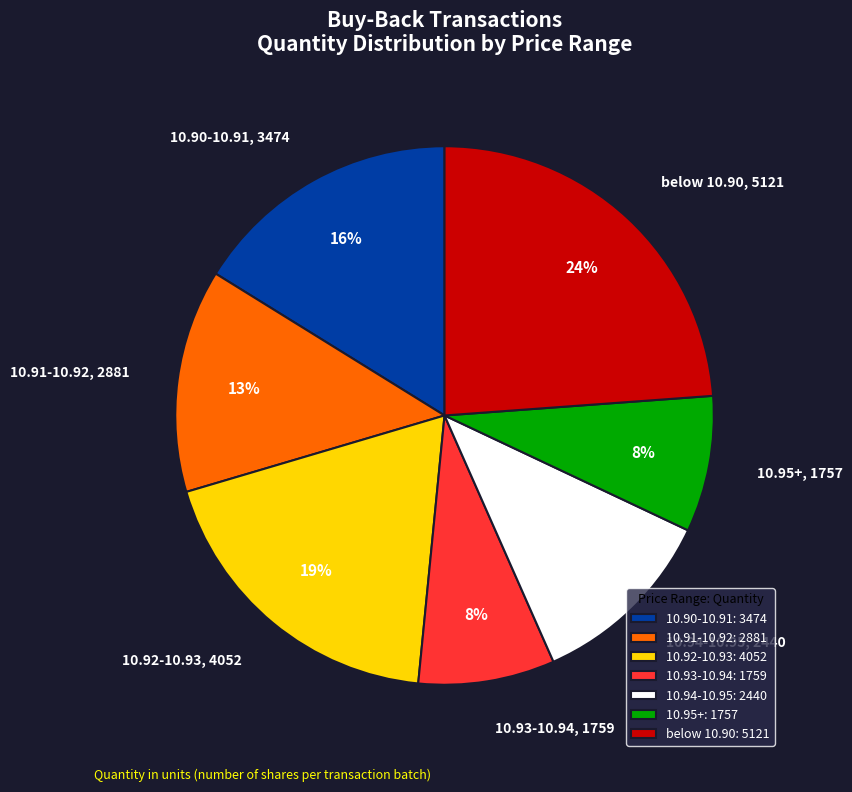

To the nearest percent, what is the average slice percentage?

14%